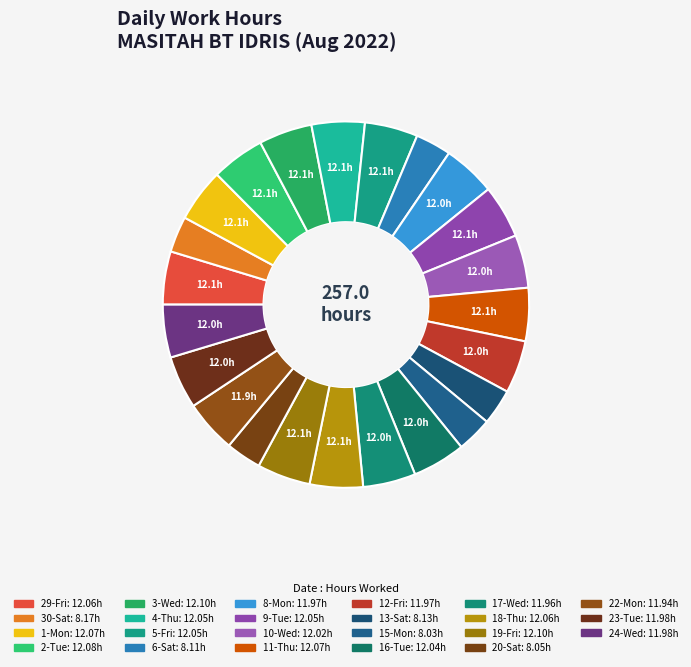

Which has a higher value, 2-Tue or 5-Fri?

2-Tue